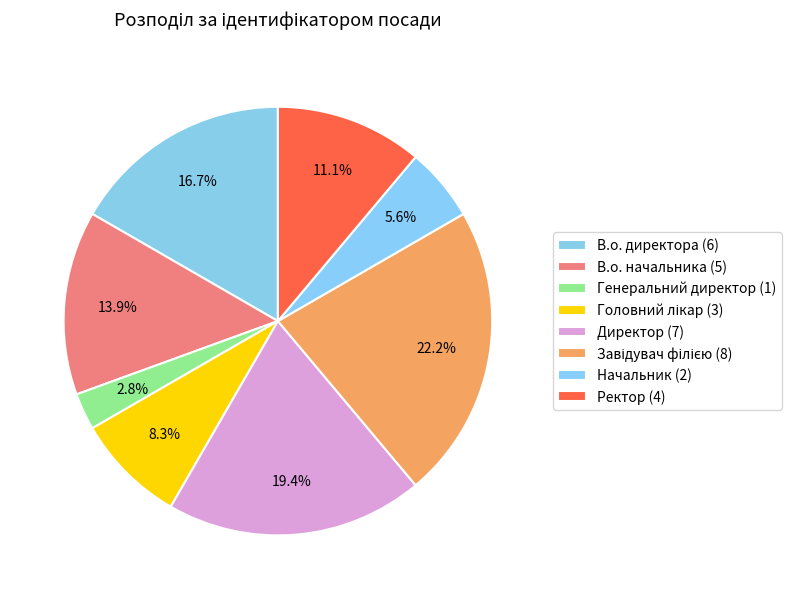

Is there a majority slice in this chart?

No